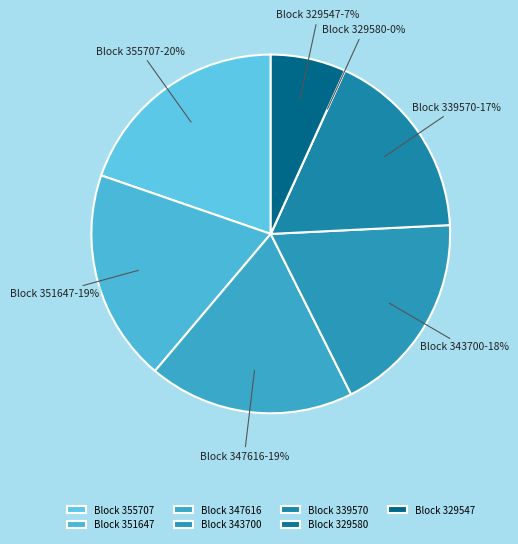

Which category has the smallest portion of the pie?

329580